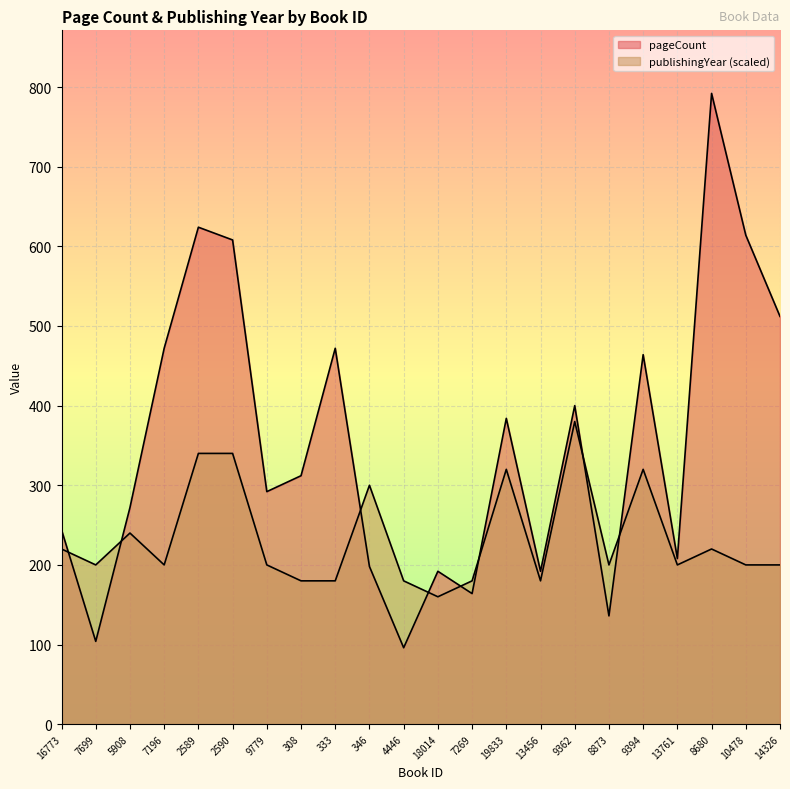

Which series has the largest total across all categories?

pageCount